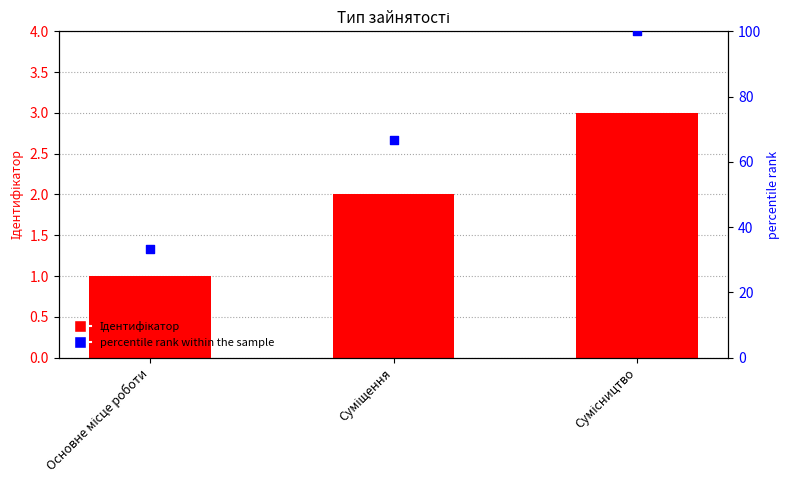

What is the total value across all series at Основне місце роботи?

34.3